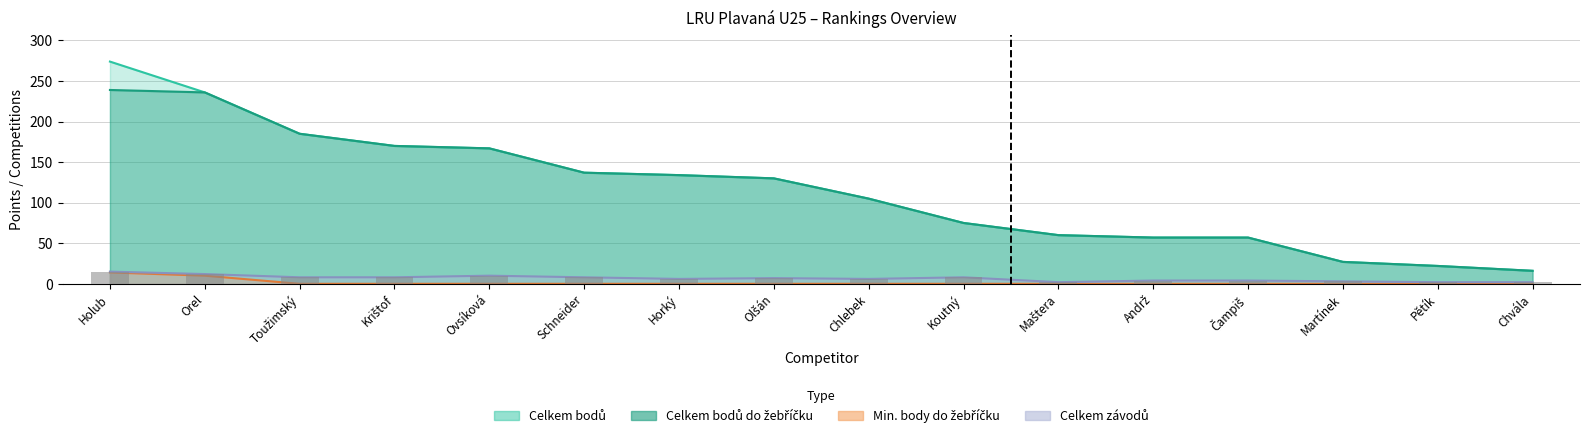

Rank the categories by Celkem bodů value from lowest to highest.

Chvála, Pětík, Martínek, Andrž, Čampiš, Maštera, Koutný, Chlebek, Olšán, Horký, Schneider, Ovsíková, Krištof, Toužimský, Orel, Holub